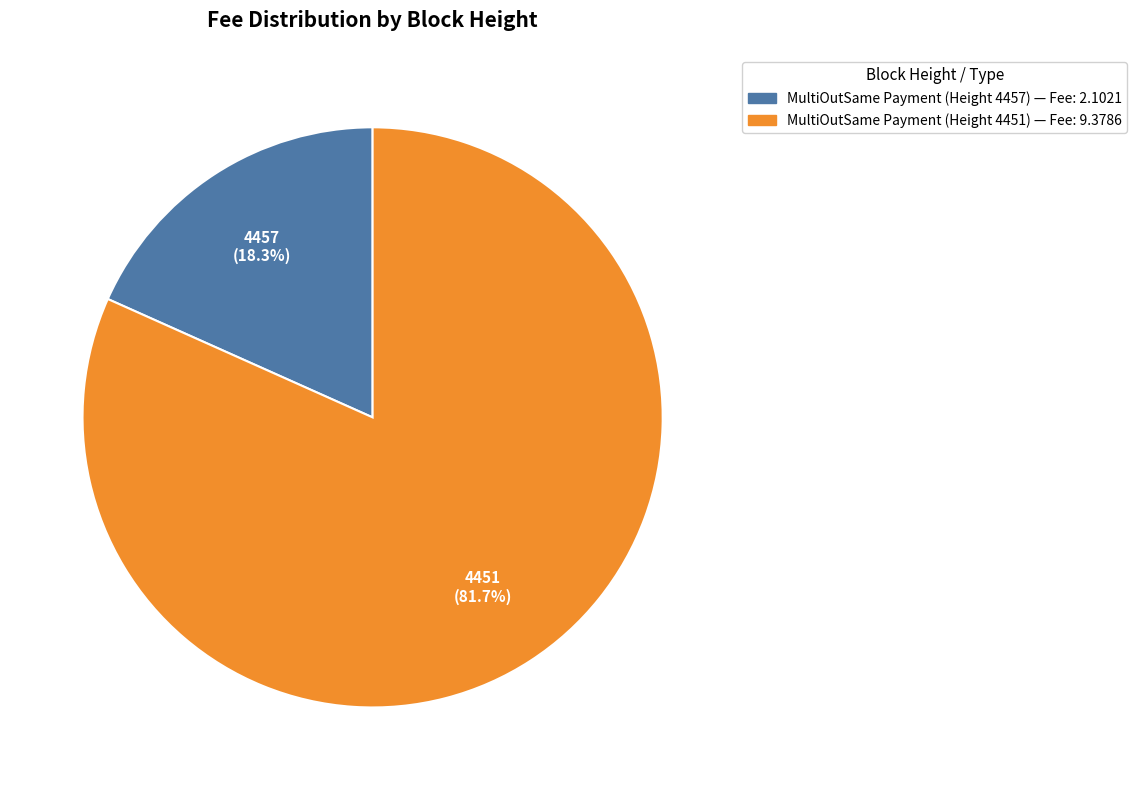

Does any single category account for the majority?

Yes